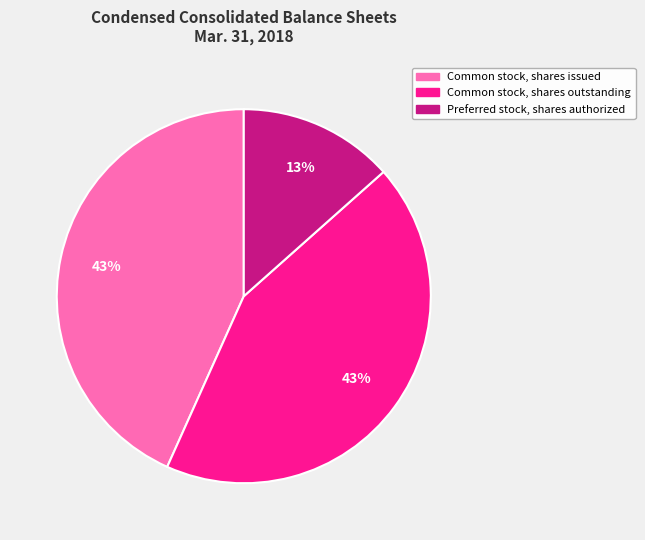

How many segments does this pie chart have?

3